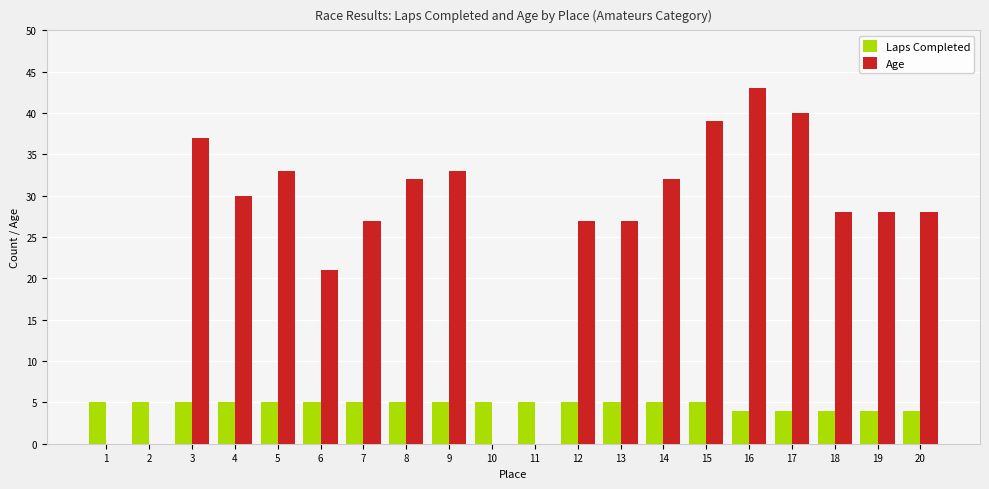

Reading left to right, extract all data points from this chart.

Laps Completed: 1=5	2=5	3=5	4=5	5=5	6=5	7=5	8=5	9=5	10=5	11=5	12=5	13=5	14=5	15=5	16=4	17=4	18=4	19=4	20=4
Age: 1=0	2=0	3=37	4=30	5=33	6=21	7=27	8=32	9=33	10=0	11=0	12=27	13=27	14=32	15=39	16=43	17=40	18=28	19=28	20=28